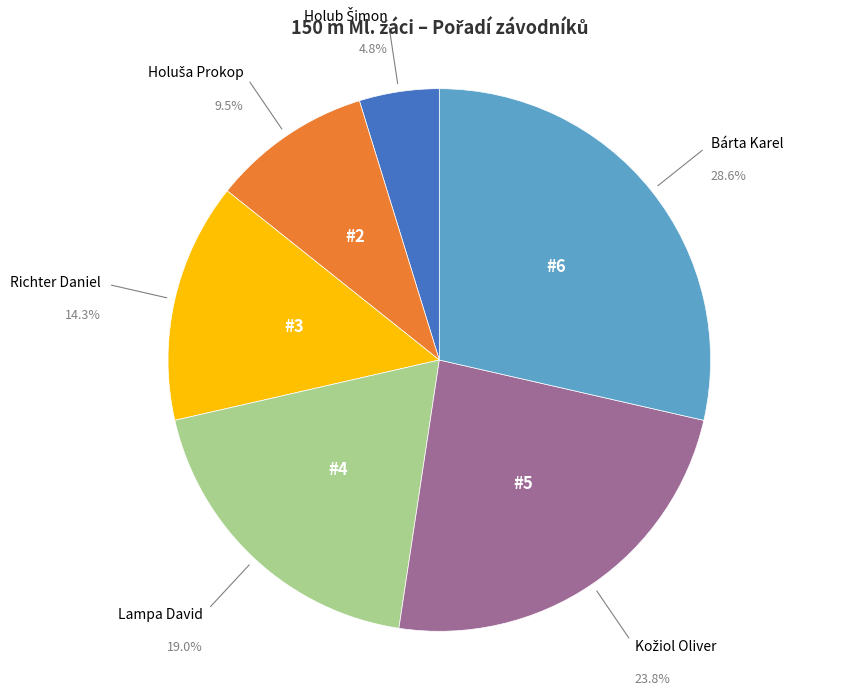

Is there any slice that represents more than half of the pie?

No